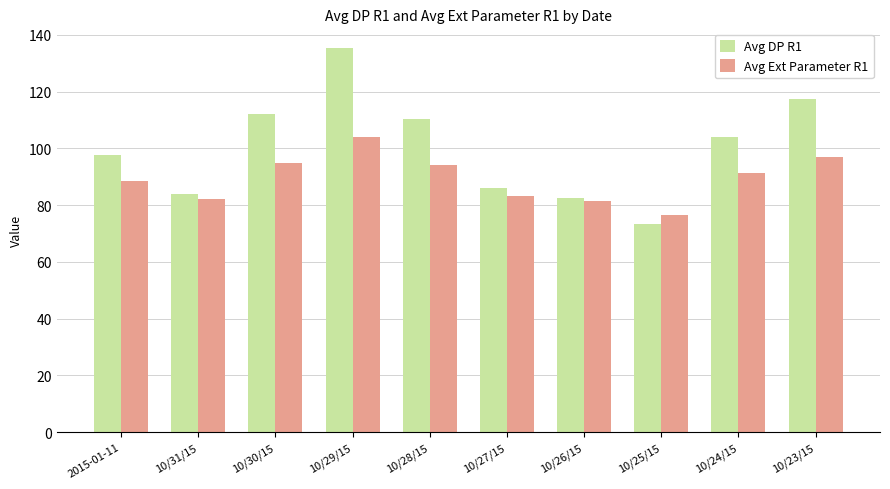

List the series in order of their peak value, highest first.

Avg DP R1, Avg Ext Parameter R1